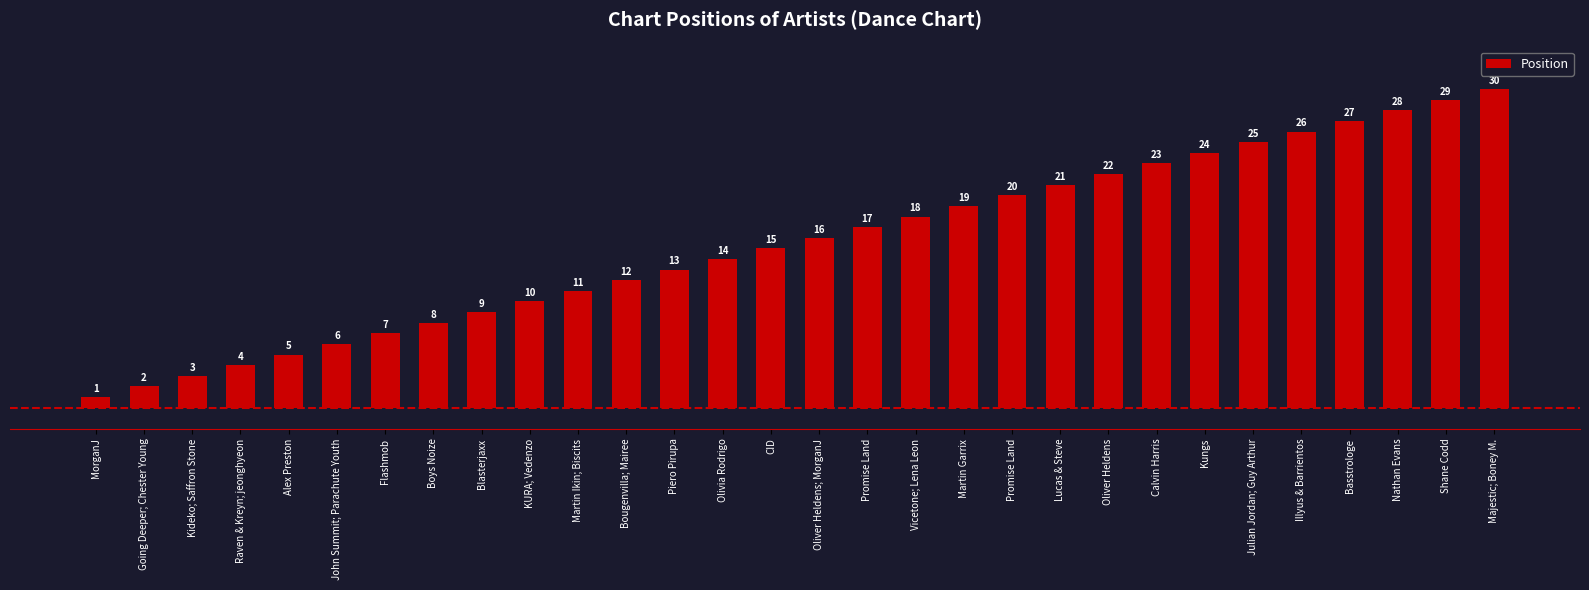

What is the difference between the values at Martin Garrix and Lucas & Steve?

2